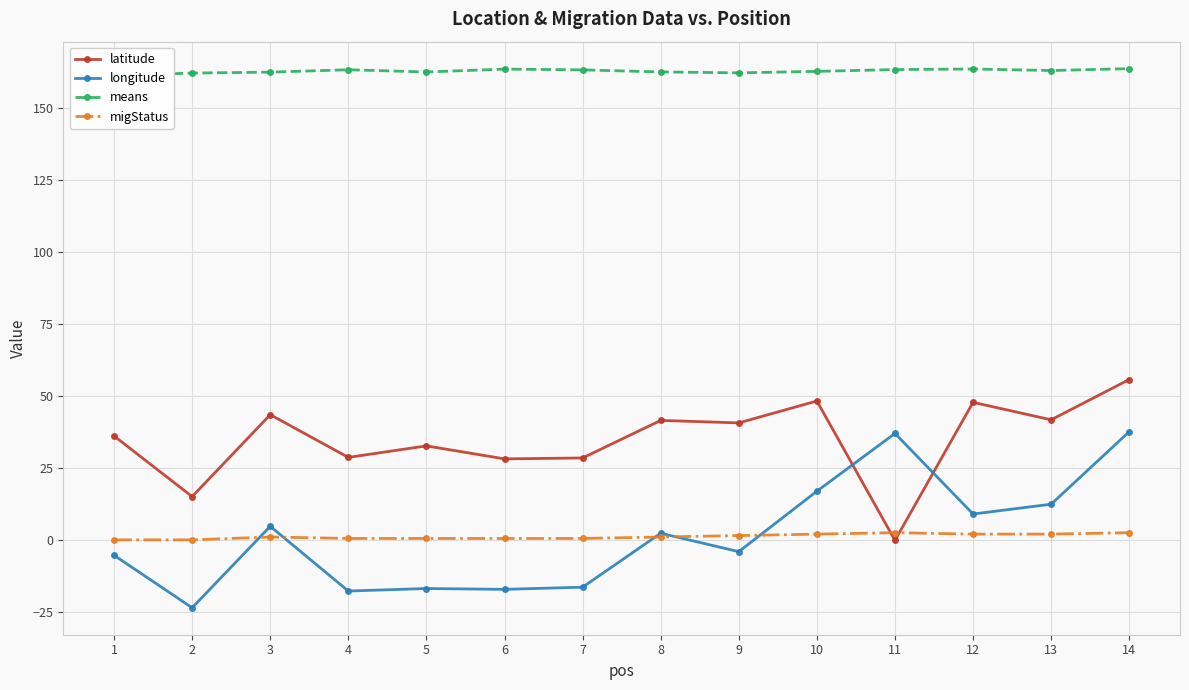

Reading left to right, extract all data points from this chart.

latitude: 1=36.1	2=15.1	3=43.5	4=28.7	5=32.7	6=28.2	7=28.5	8=41.5	9=40.7	10=48.3	11=-0.2	12=47.8	13=41.7	14=55.8
longitude: 1=-5.3	2=-23.6	3=4.7	4=-17.8	5=-16.9	6=-17.2	7=-16.4	8=2.3	9=-4.1	10=16.9	11=37.0	12=9.0	13=12.4	14=37.6
means: 1=161.4	2=162.3	3=162.6	4=163.4	5=162.7	6=163.7	7=163.4	8=162.7	9=162.4	10=162.9	11=163.5	12=163.7	13=163.2	14=163.8
migStatus: 1=0.0	2=0.0	3=1.0	4=0.5	5=0.5	6=0.5	7=0.5	8=1.0	9=1.5	10=2.0	11=2.5	12=2.0	13=2.0	14=2.5